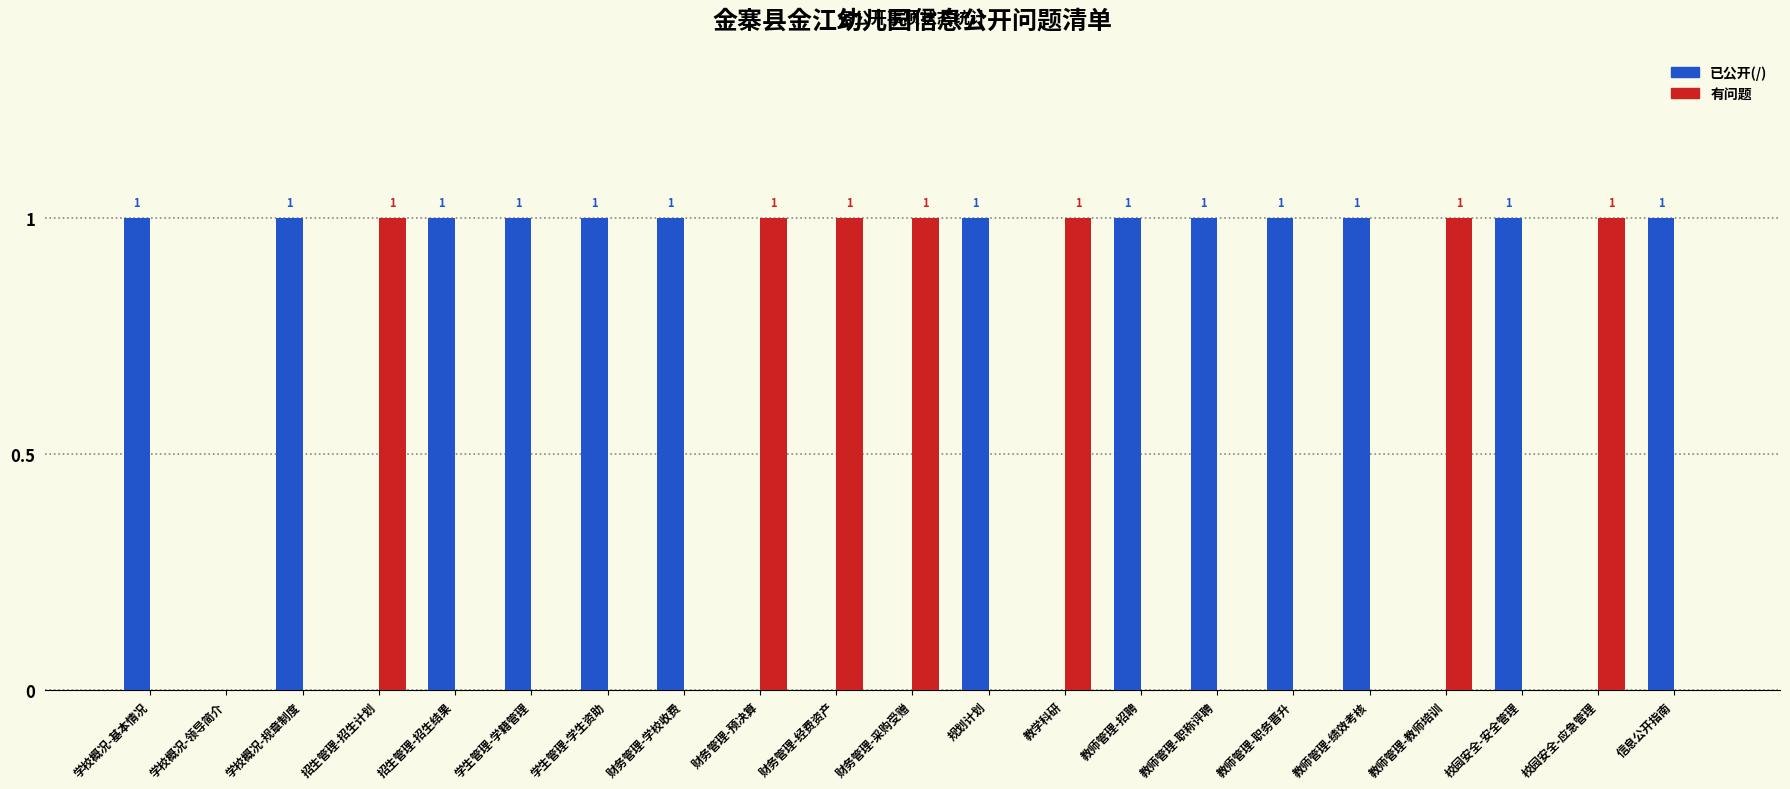

Is the value of 已公开(/) at 教师管理-招聘 greater than the value of 有问题 at 学生管理-学籍管理?

Yes